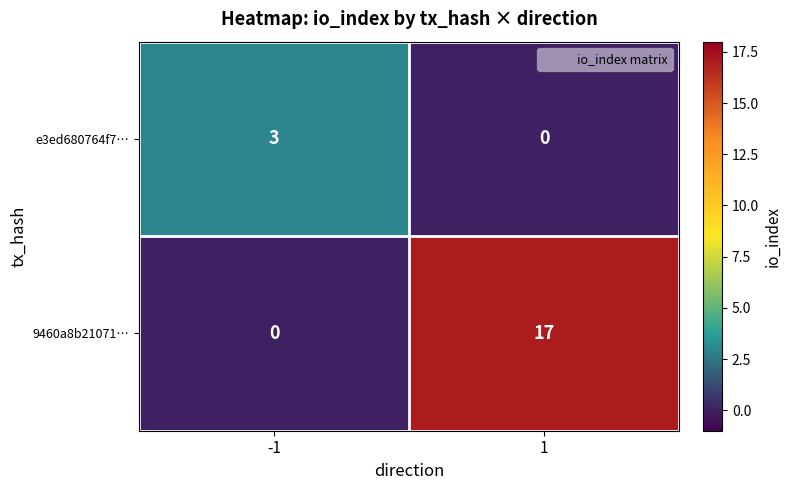

Rank the series by their average value, from highest to lowest.

9460a8b21071…, e3ed680764f7…